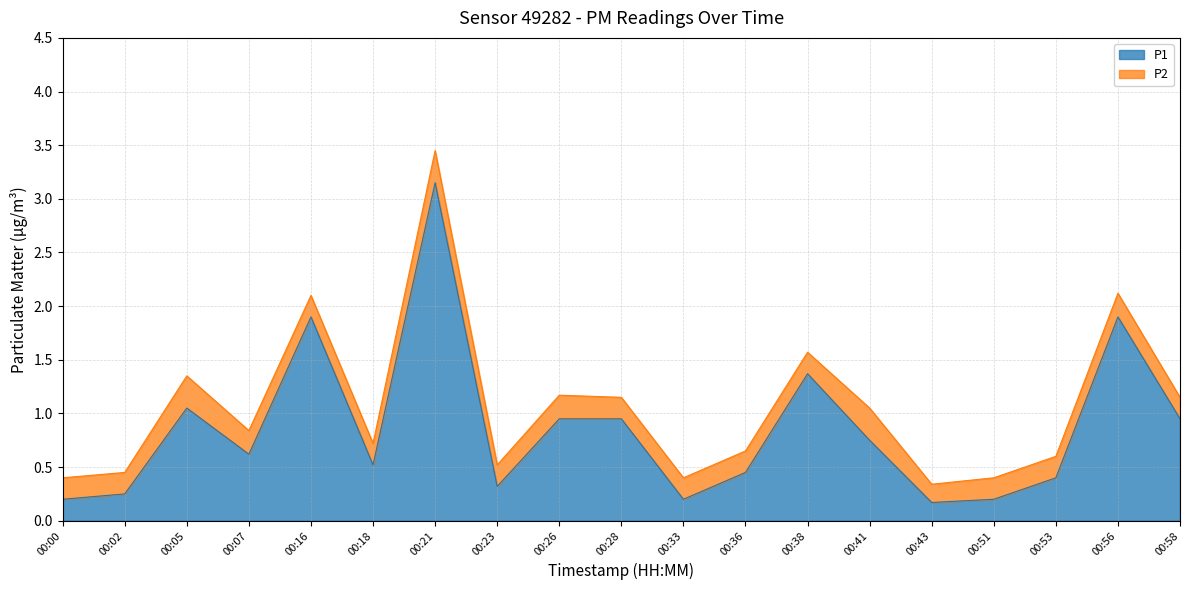

What is the difference between the values at 00:51 and 00:05?

0.9